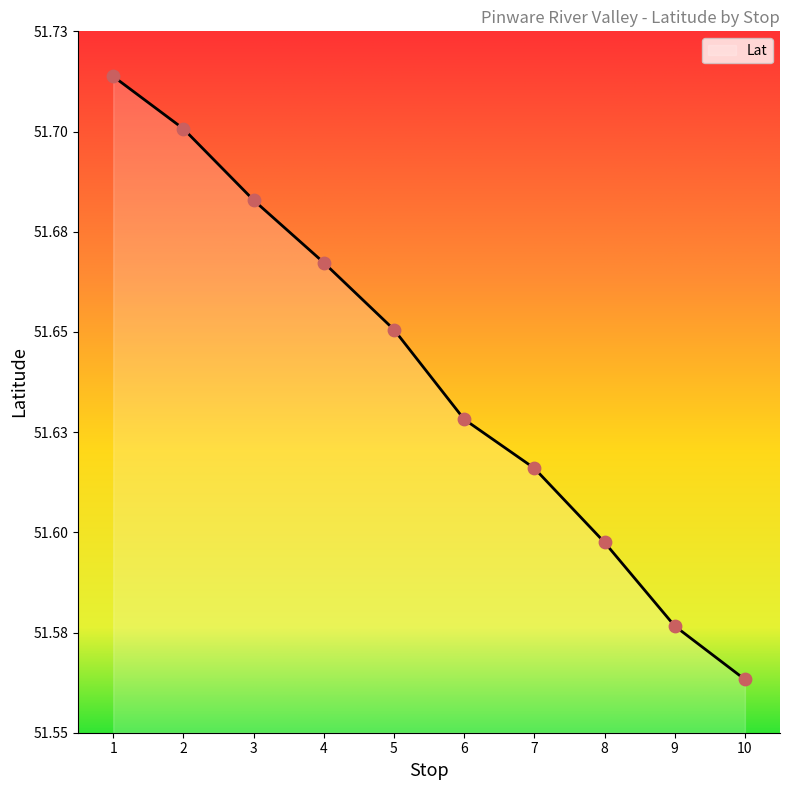

What is the ratio of the value at 5 to the value at 6?

1.0